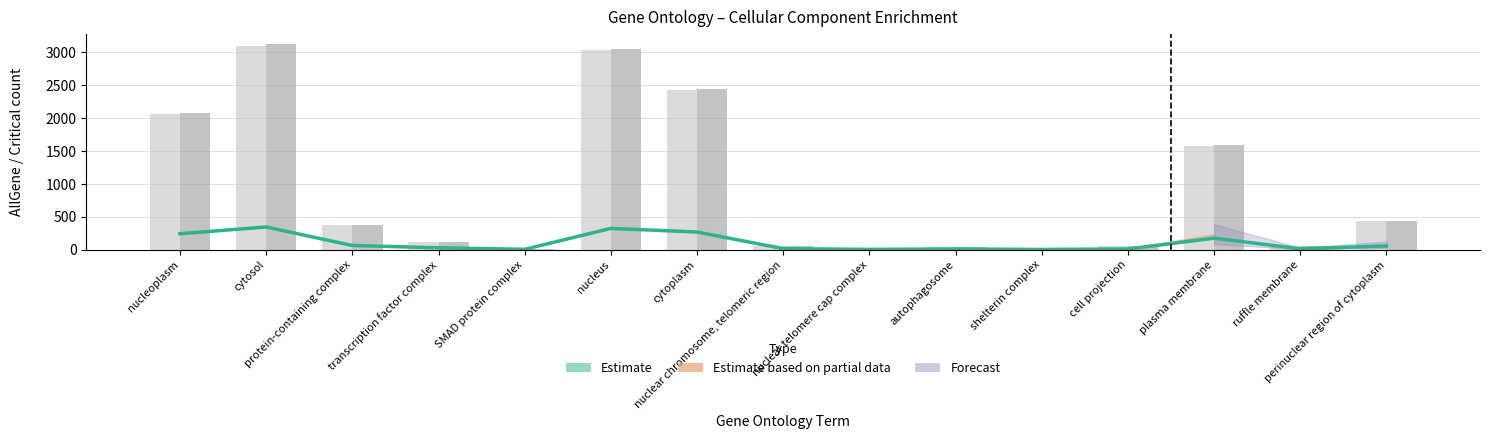

Where is Female AllGene nearest to the value 1565?

plasma membrane